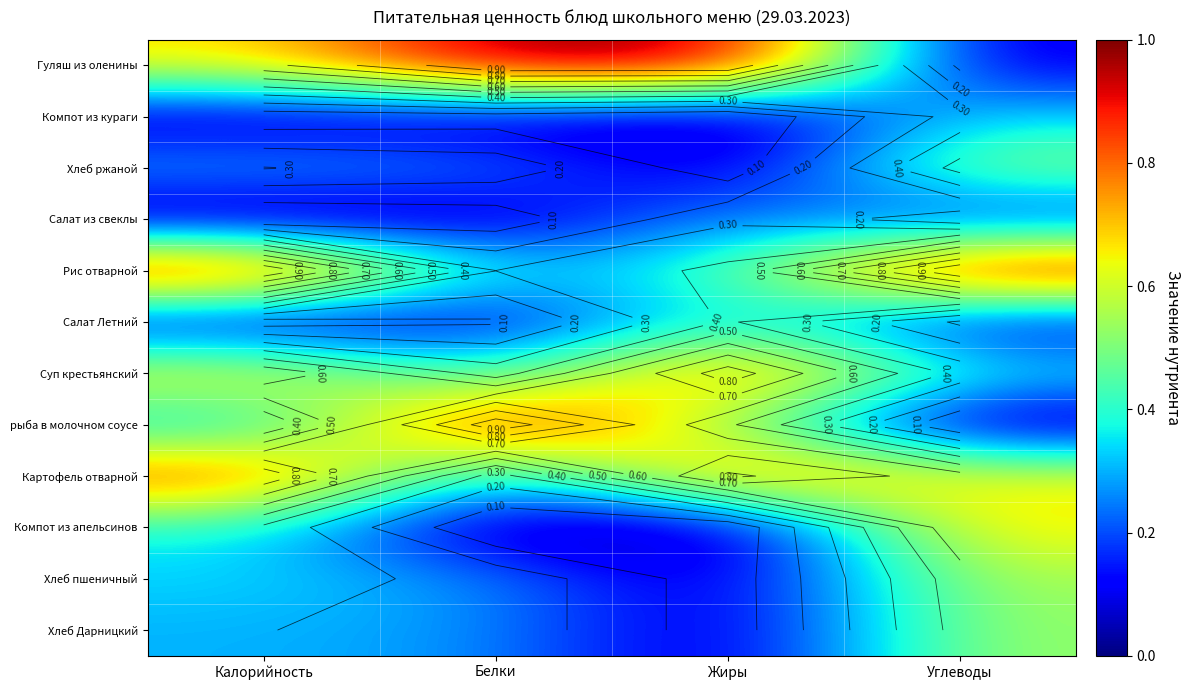

How many data points does each series have?

4